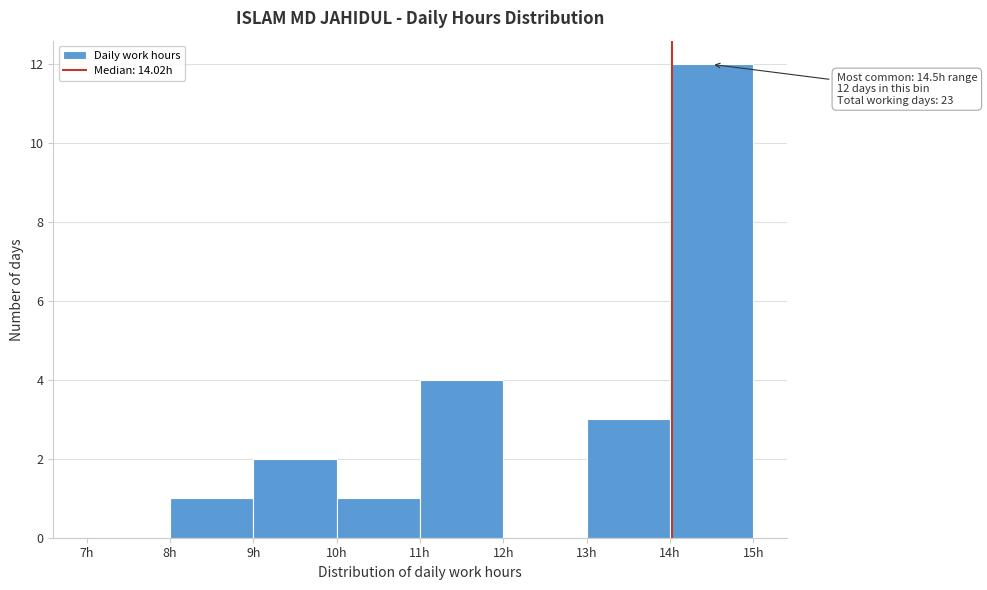

Which range on the x-axis has the tallest bar?

14 to 15